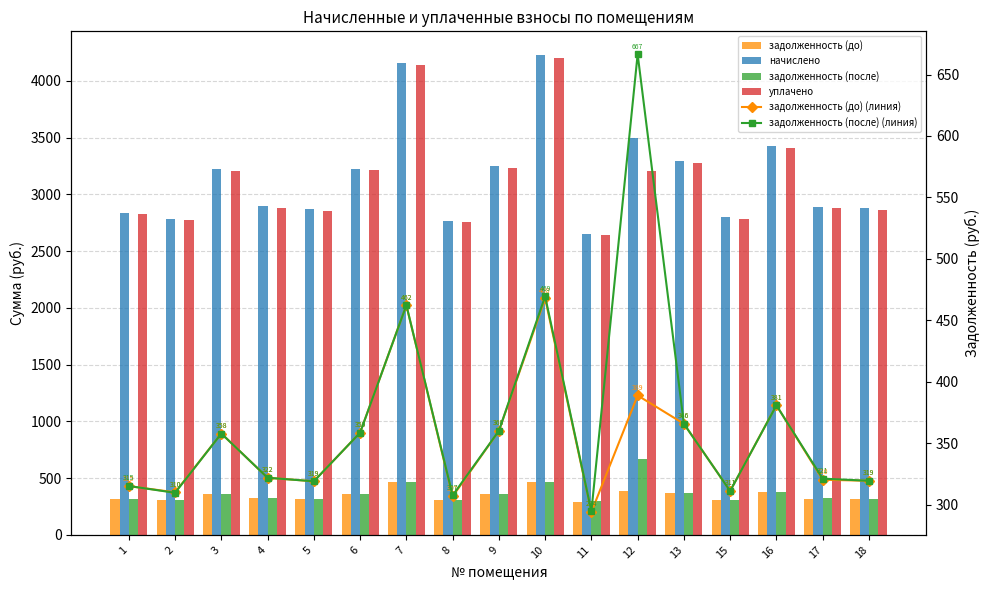

Reading right to left, extract all data points from this chart.

задолженность (до): 319.4	320.2	380.9	311.0	365.8	388.8	294.0	467.8	359.9	306.6	462.2	358.6	319.0	321.8	357.8	310.0	315.0
начислено: 2877.1	2890.1	3427.9	2799.4	3291.8	3499.2	2650.3	4225.0	3246.5	2767.0	4160.2	3227.0	2870.6	2896.6	3220.6	2786.4	2838.2
задолженность (после): 319.4	321.1	380.8	311.0	365.8	666.5	294.5	469.4	360.0	307.4	462.2	358.6	319.0	321.8	357.8	309.6	315.1
уплачено: 2863.5	2876.7	3412.2	2785.6	3276.6	3205.4	2638.1	4205.4	3232.1	2754.2	4140.9	3212.1	2857.3	2883.2	3205.7	2773.5	2825.0
задолженность (до) (линия): 319.4	320.2	380.9	311.0	365.8	388.8	294.0	467.8	359.9	306.6	462.2	358.6	319.0	321.8	357.8	310.0	315.0
задолженность (после) (линия): 319.4	321.1	380.8	311.0	365.8	666.5	294.5	469.4	360.0	307.4	462.2	358.6	319.0	321.8	357.8	309.6	315.1